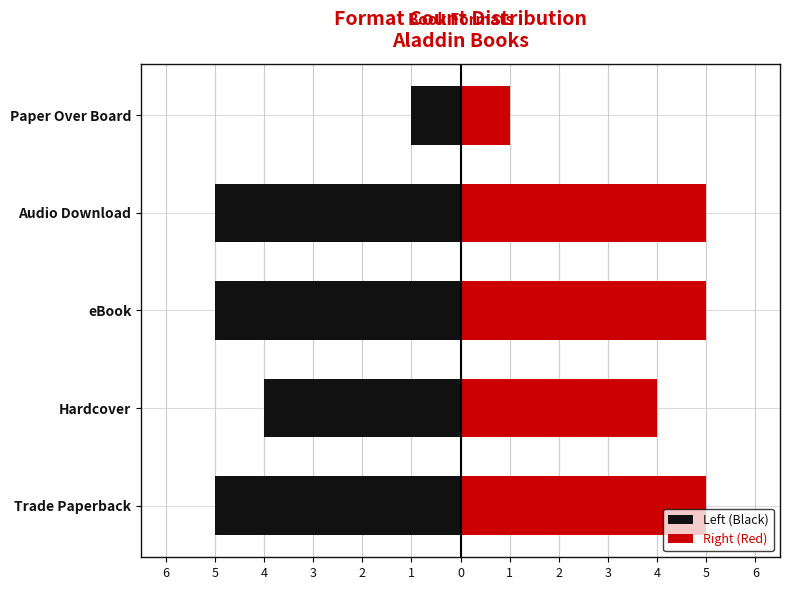

Does the chart contain any negative values?

Yes